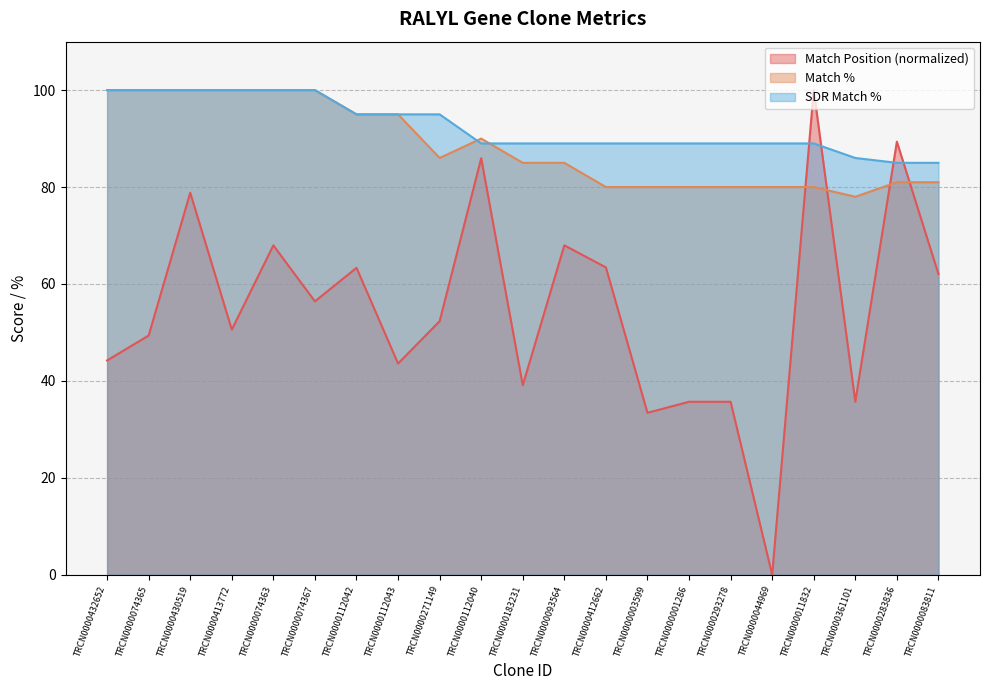

Read the Match % value at TRCN0000112043.

95.0